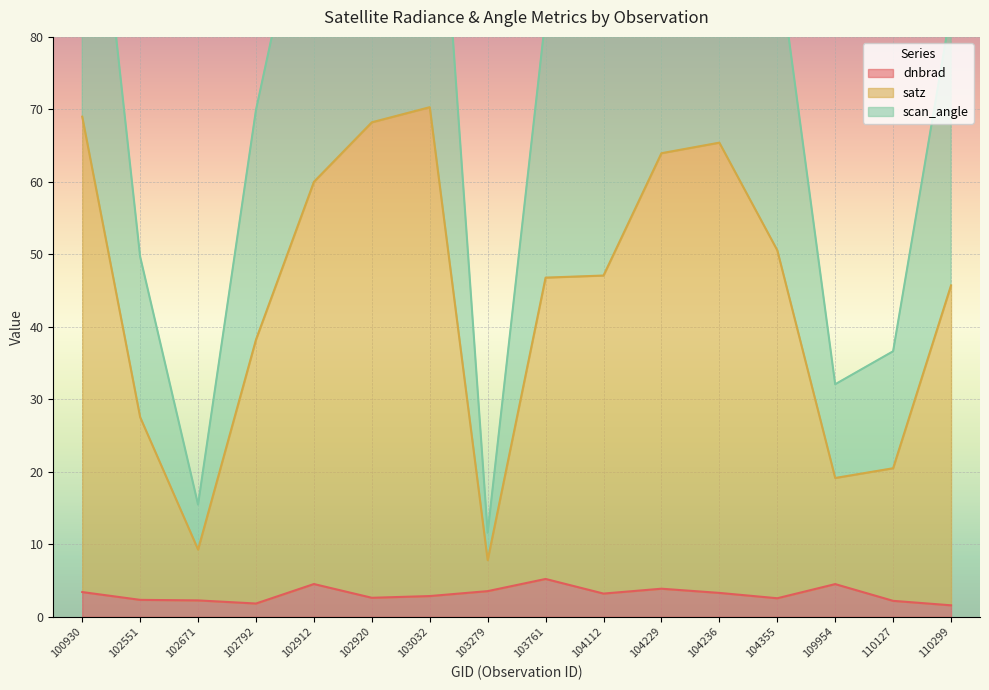

Which series has the widest spread of values?

satz